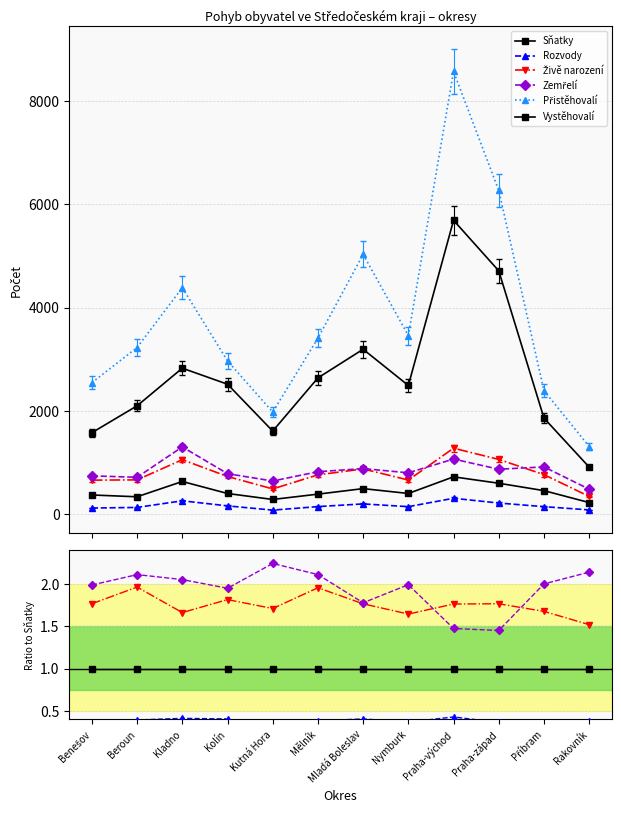

What are all the series names shown in the legend?

Sňatky, Rozvody, Živě narození, Zemřelí, Přistěhovalí, Vystěhovalí